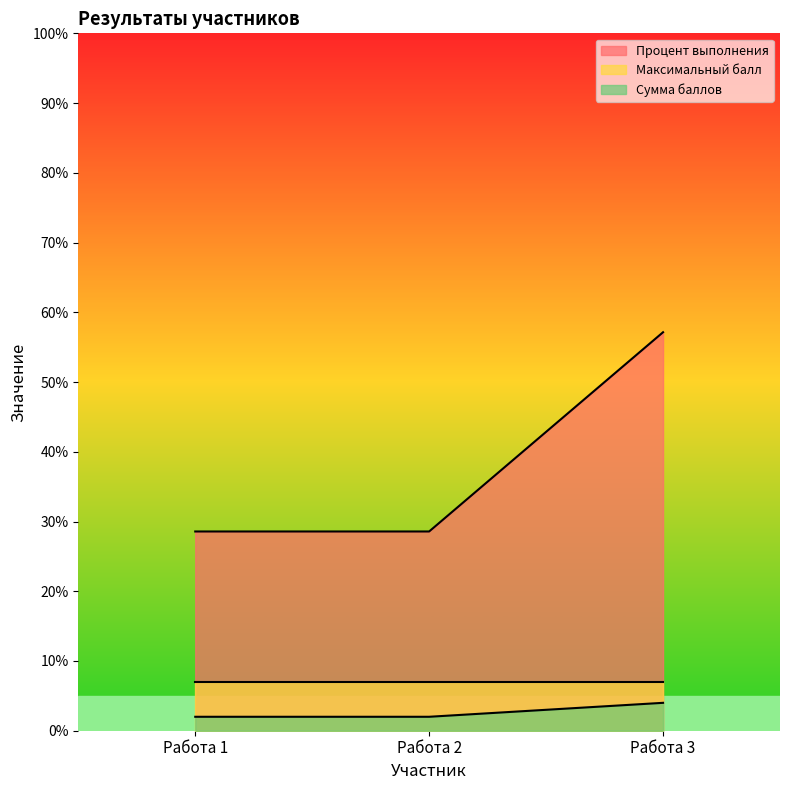

True or false: Максимальный балл has a value of 3.3 at Работа 3.

False